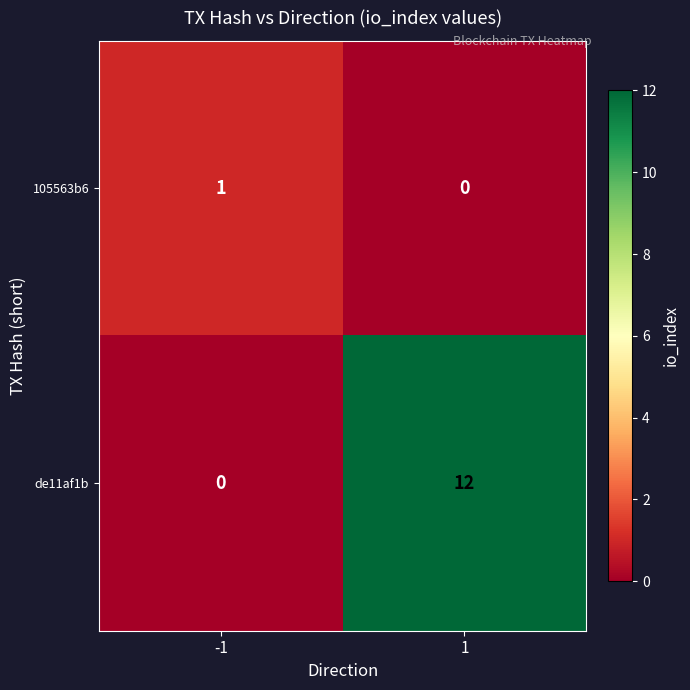

Reading left to right, list all the values displayed in this chart.

105563b6: 1	0
de11af1b: 0	12